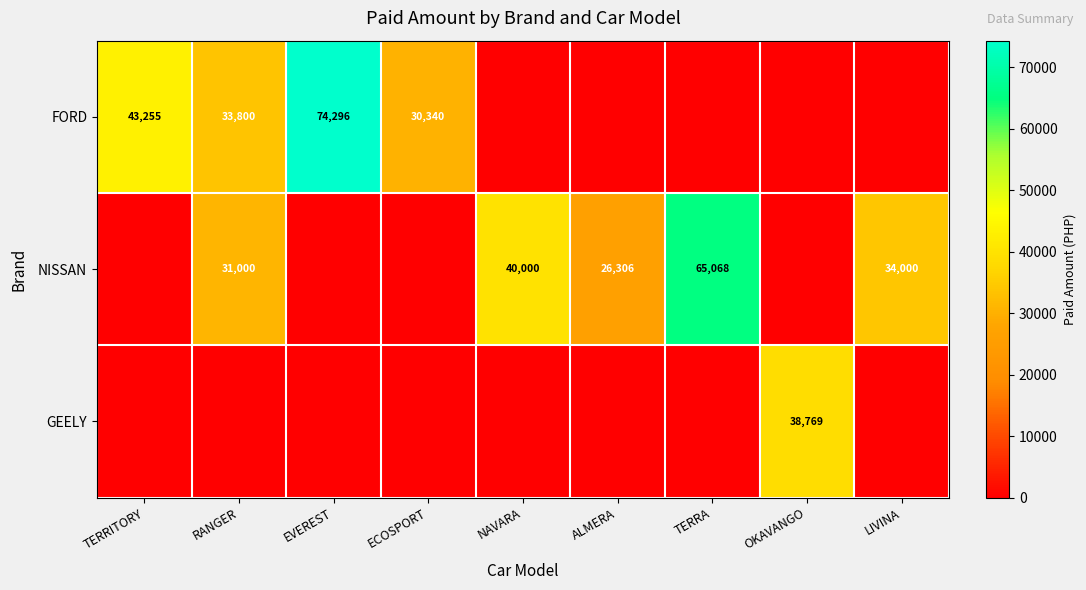

What is the total value across all series at ALMERA?

26305.6